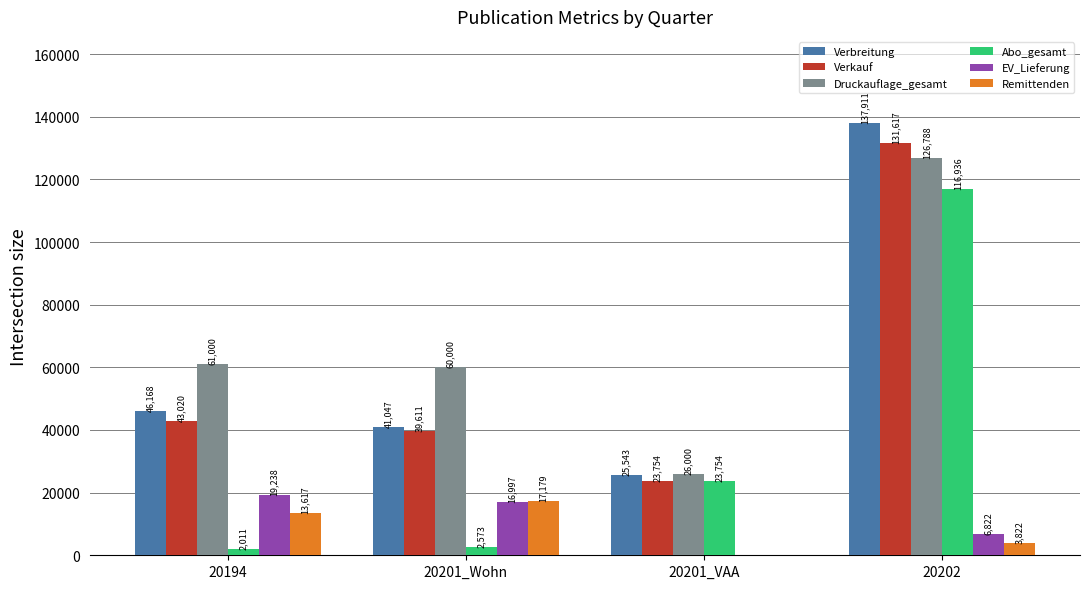

True or false: Verbreitung has a value of 13368 at 20201_VAA.

False